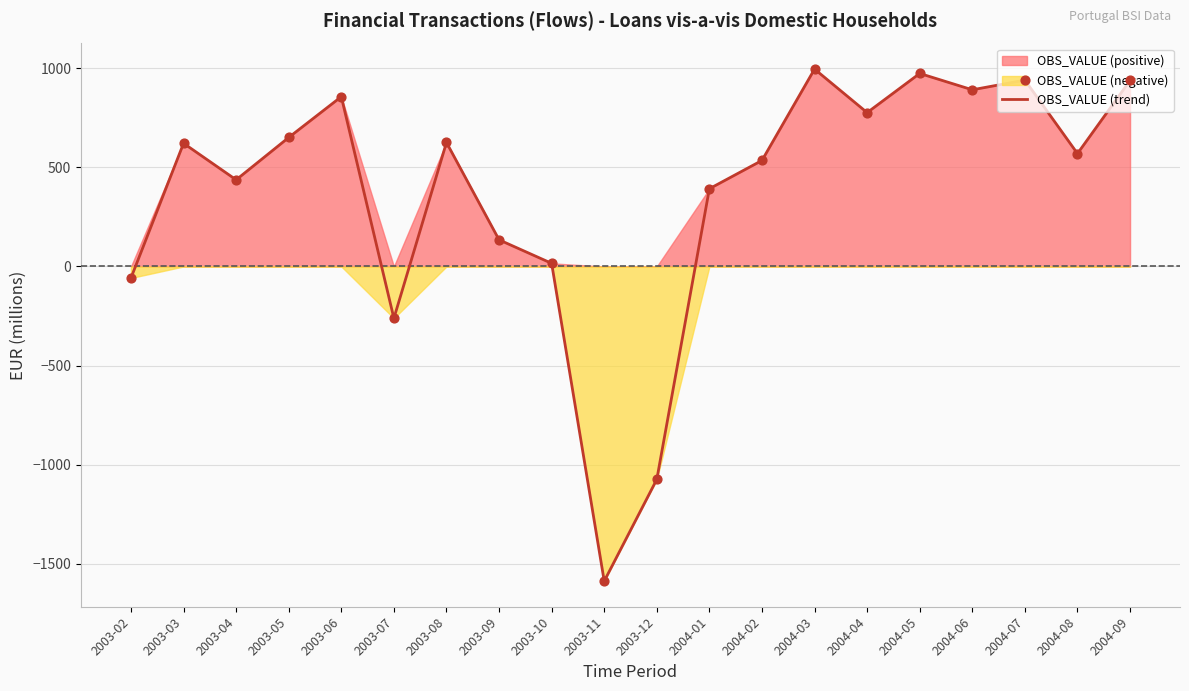

Between 2003-12 and 2003-05, which is larger?

2003-05